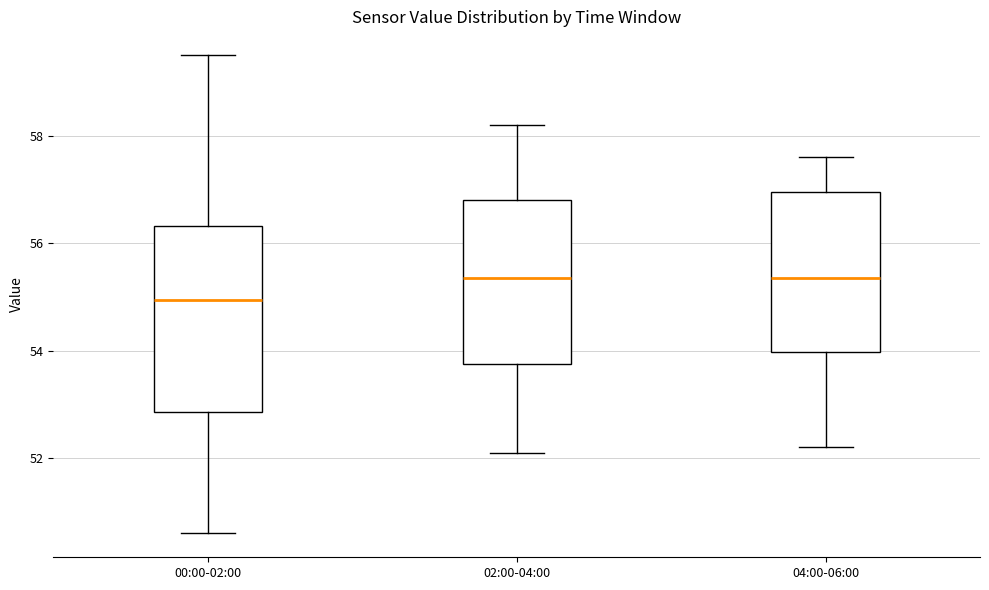

Reading left to right, read every box against the y-axis: the position of its median line, the range the box covers, and the ends of its whiskers. The values are not printed on the chart, so give them approximately, as read against the axis.

00:00-02:00: median 55.0, box 52.8 to 56.4, whiskers 50.6 to 59.6
02:00-04:00: median 55.4, box 53.8 to 56.8, whiskers 52.2 to 58.2
04:00-06:00: median 55.4, box 54.0 to 57.0, whiskers 52.2 to 57.6